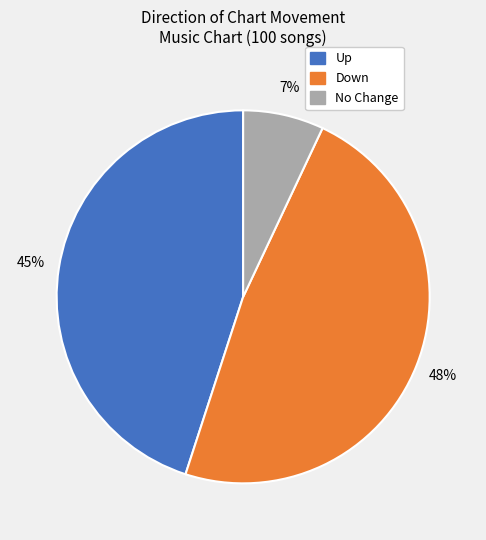

To the nearest percent, what is the difference between the largest and smallest slice percentages?

41%